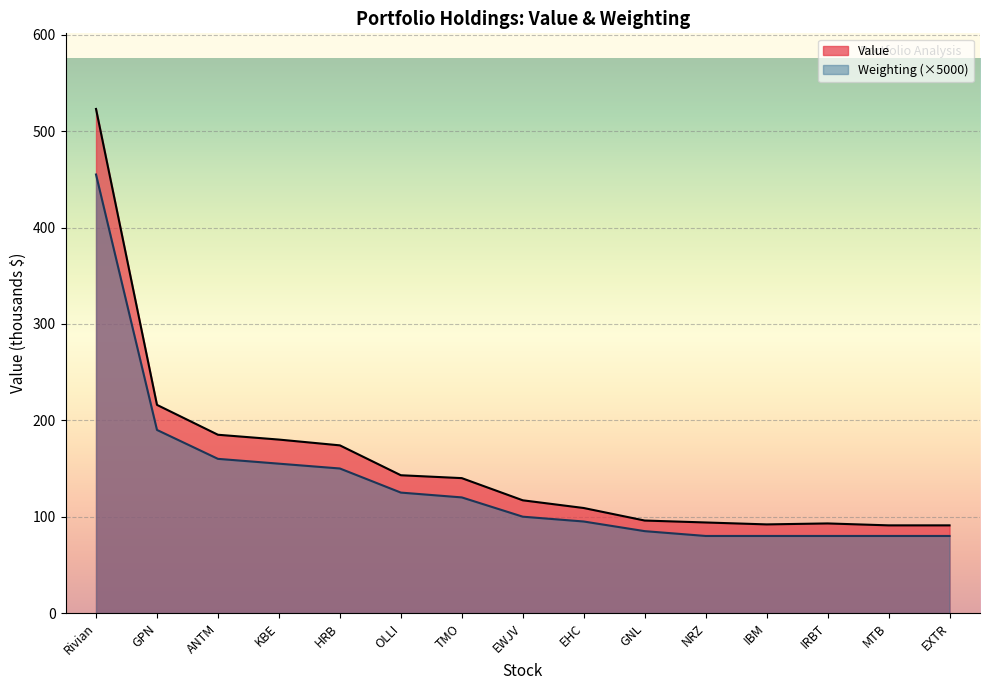

What position from the right is GNL?

6